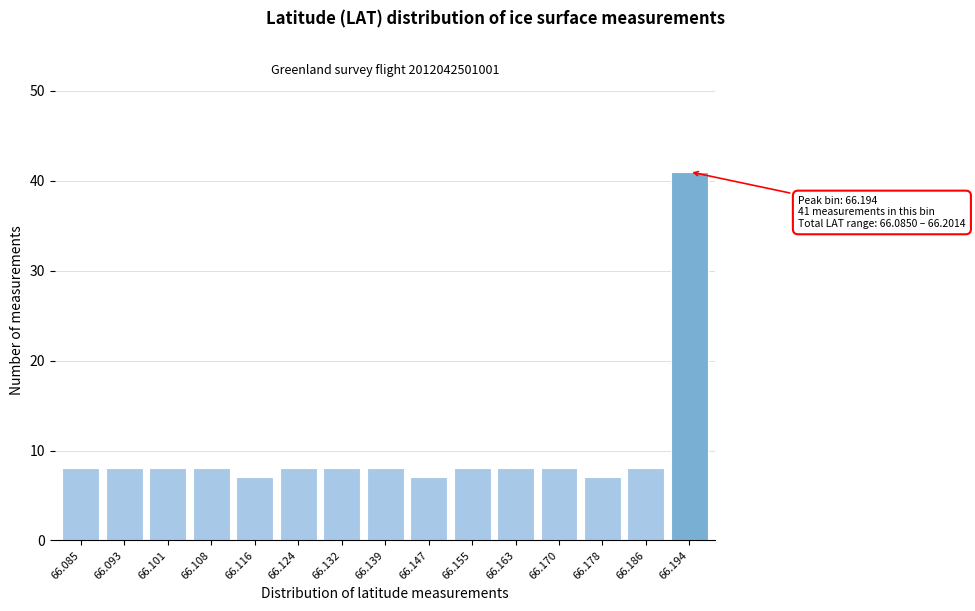

Reading left to right, what are all the values shown in this chart?

8	8	8	8	7	8	8	8	7	8	8	8	7	8	41